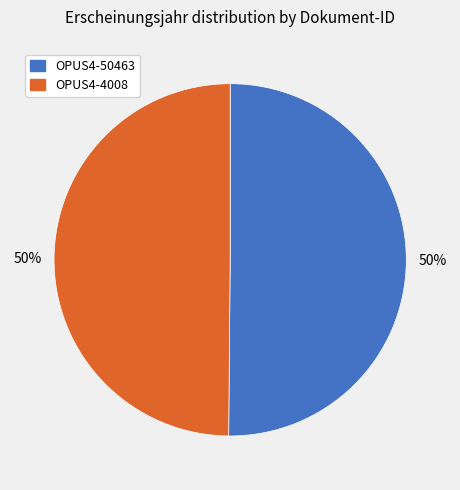

To the nearest percent, what is the combined percentage of OPUS4-4008 and OPUS4-50463?

100%